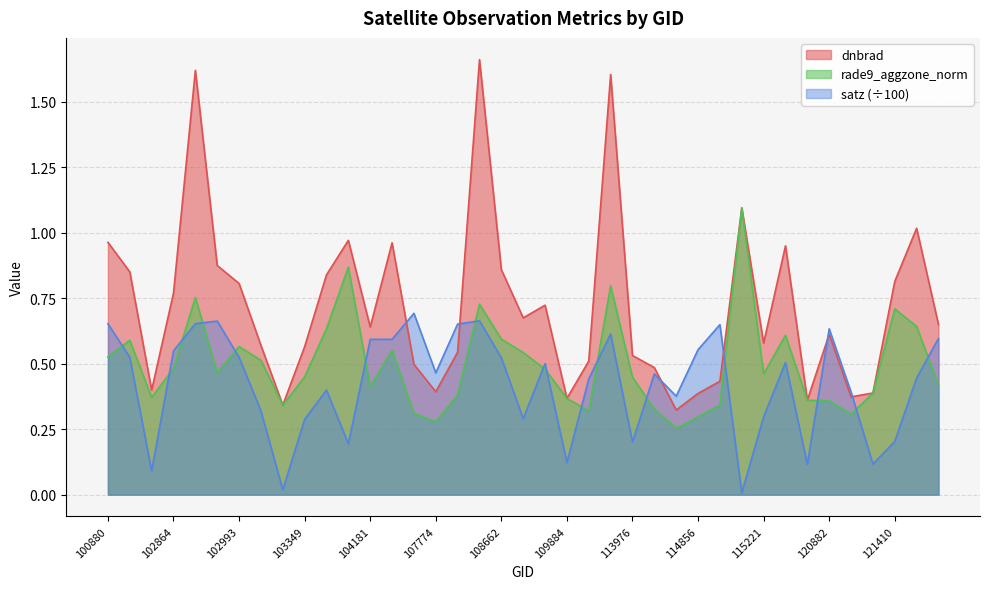

Rank the categories by rade9_aggzone_norm value from highest to lowest.

115107, 103949, 110415, 102872, 108650, 121410, 121585, 103713, 115332, 108662, 101006, 102993, 107590, 109174, 100880, 103112, 102864, 109350, 102984, 115221, 103349, 113976, 121751, 104181, 121242, 108486, 102623, 109884, 115712, 120882, 114864, 103230, 114402, 110231, 107762, 121069, 114856, 107774, 114743